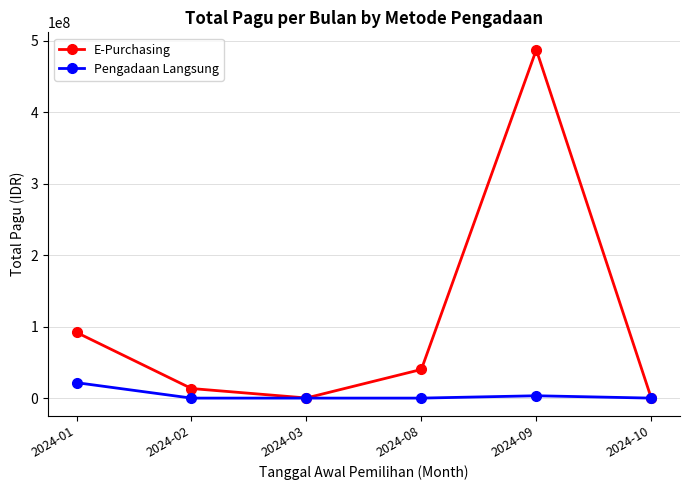

What is the maximum value for E-Purchasing?

487504700